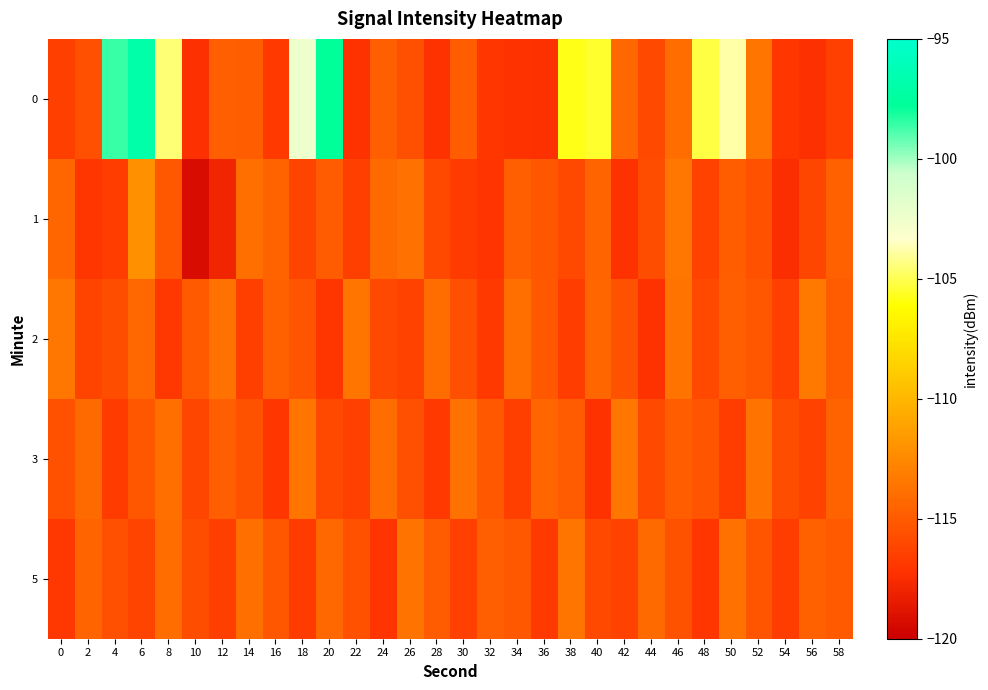

Count the number of data series in this chart.

5